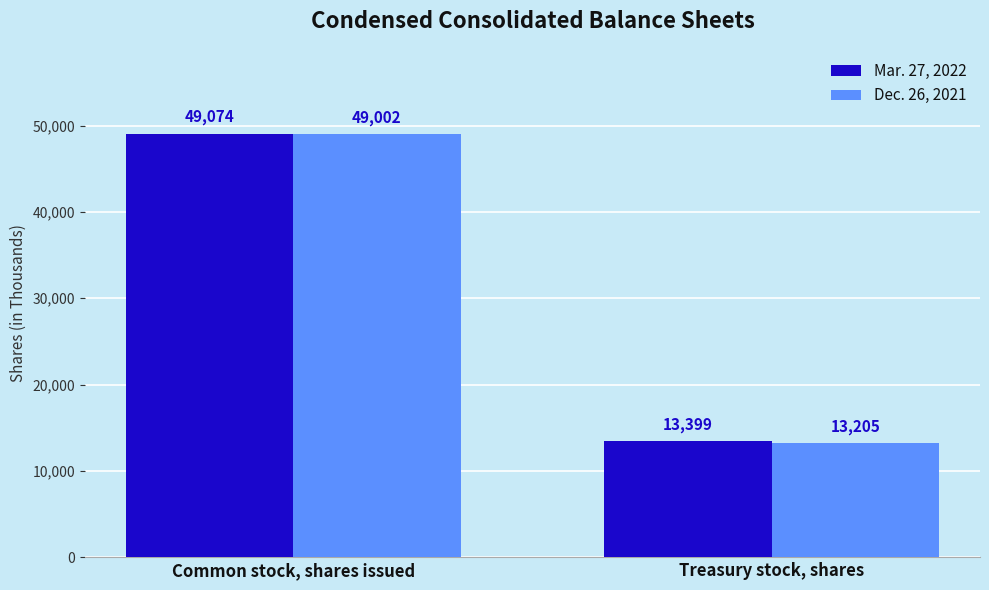

Is it true that Mar. 27, 2022 equals 13399 at Treasury stock, shares?

True